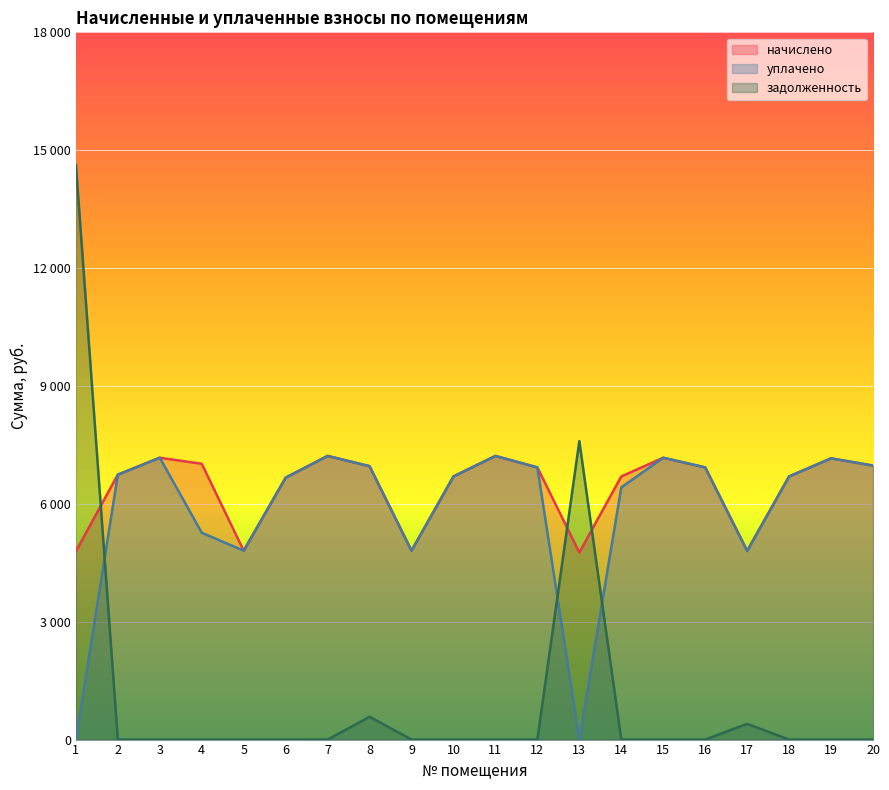

The value of уплачено at 20 is 6973.4. True or false?

True